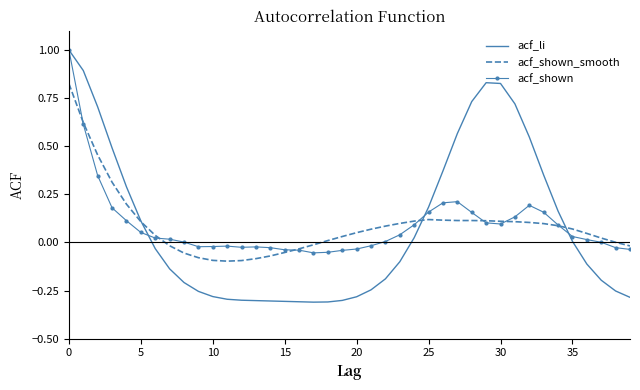

Which series has the widest spread of values?

acf_li